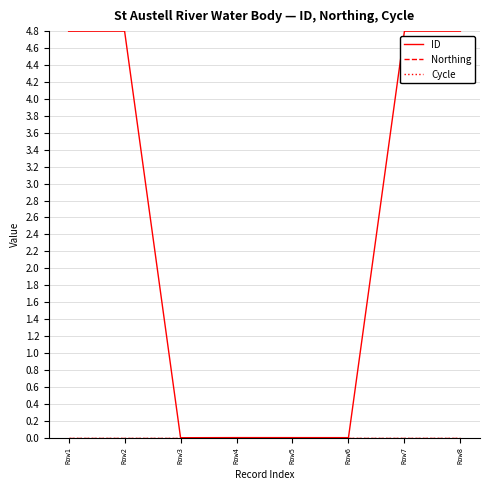

What is the sum of the ID values at Row5 and Row1?

4.8